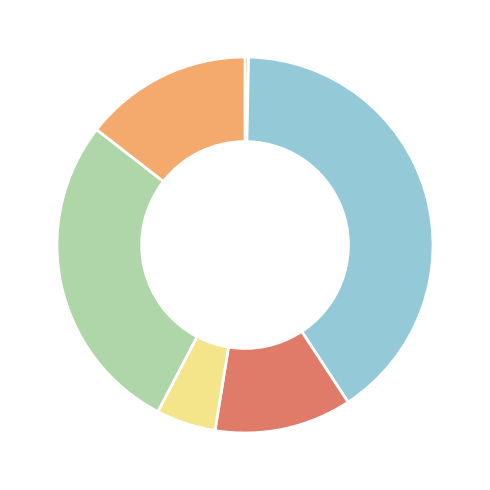

How many segments does this pie chart have?

6